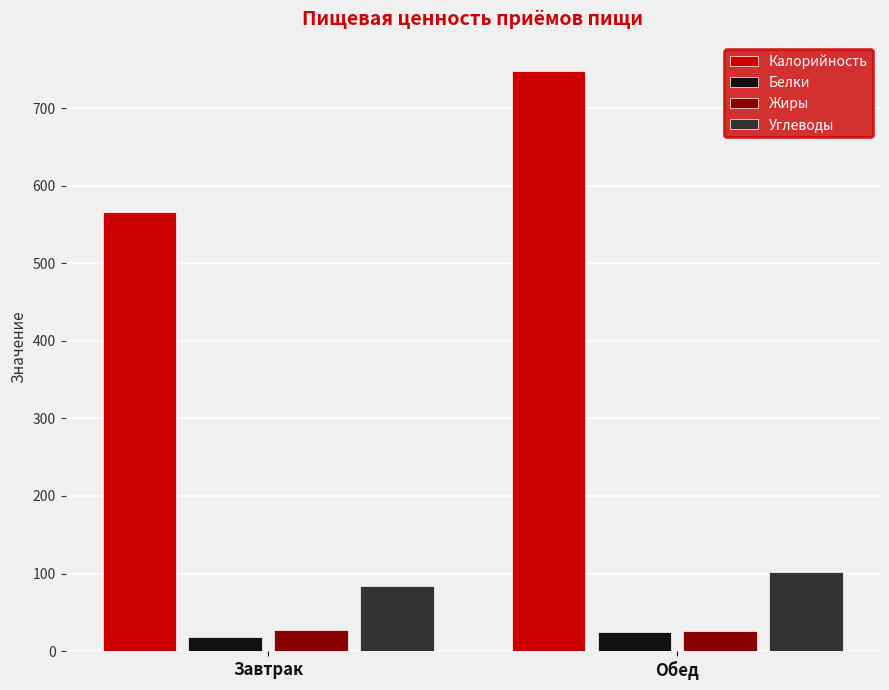

How many bars are there in each group?

4